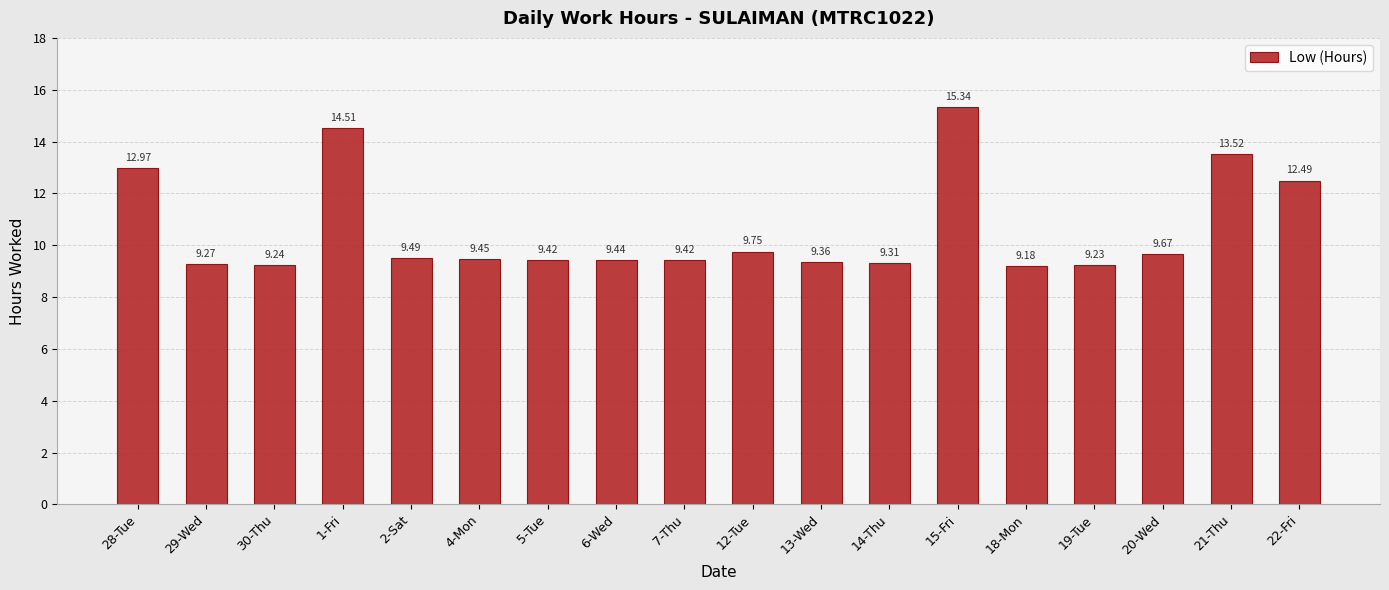

What is the ratio of the value at 5-Tue to the value at 28-Tue?

0.7